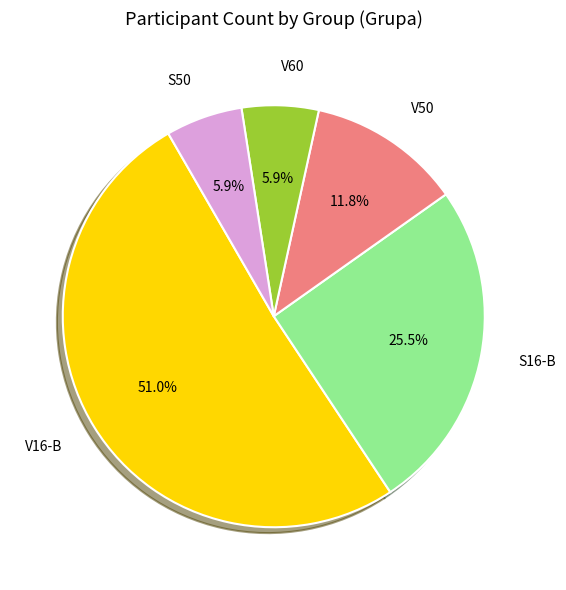

What portion of the pie excludes S16-B?

74.5%